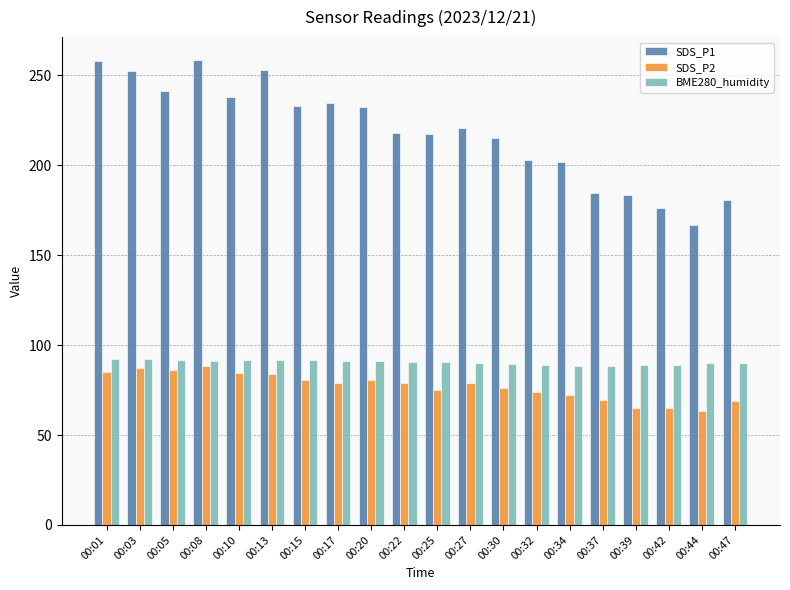

Is it true that BME280_humidity equals 143.3 at 00:30?

False